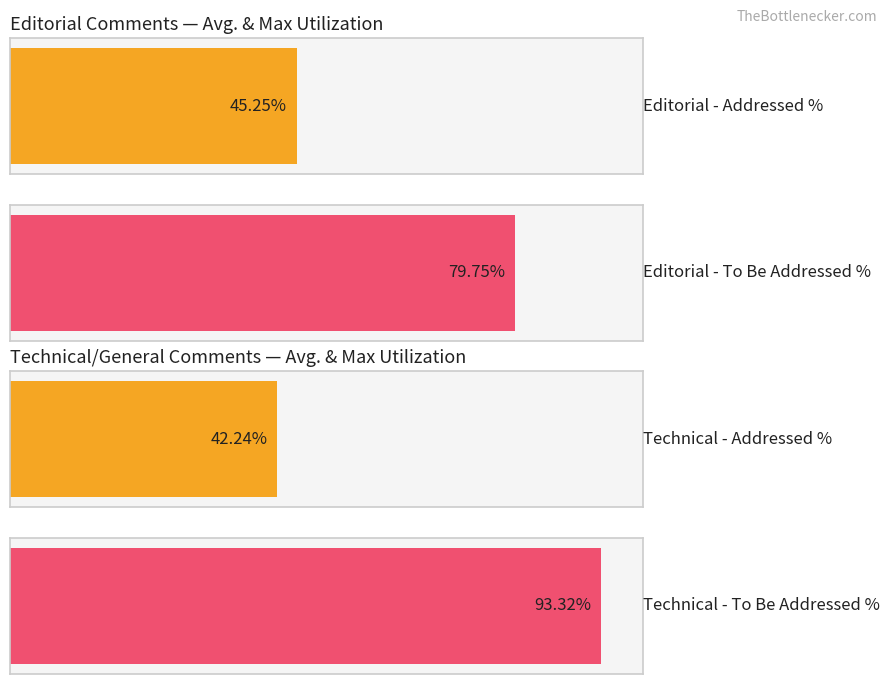

Which series has the largest total across all categories?

Technical To Be Addressed